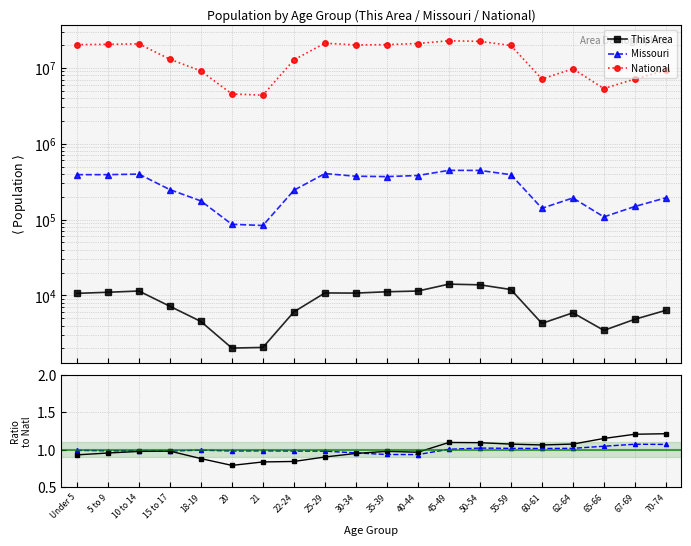

How many lines are shown in the chart?

3